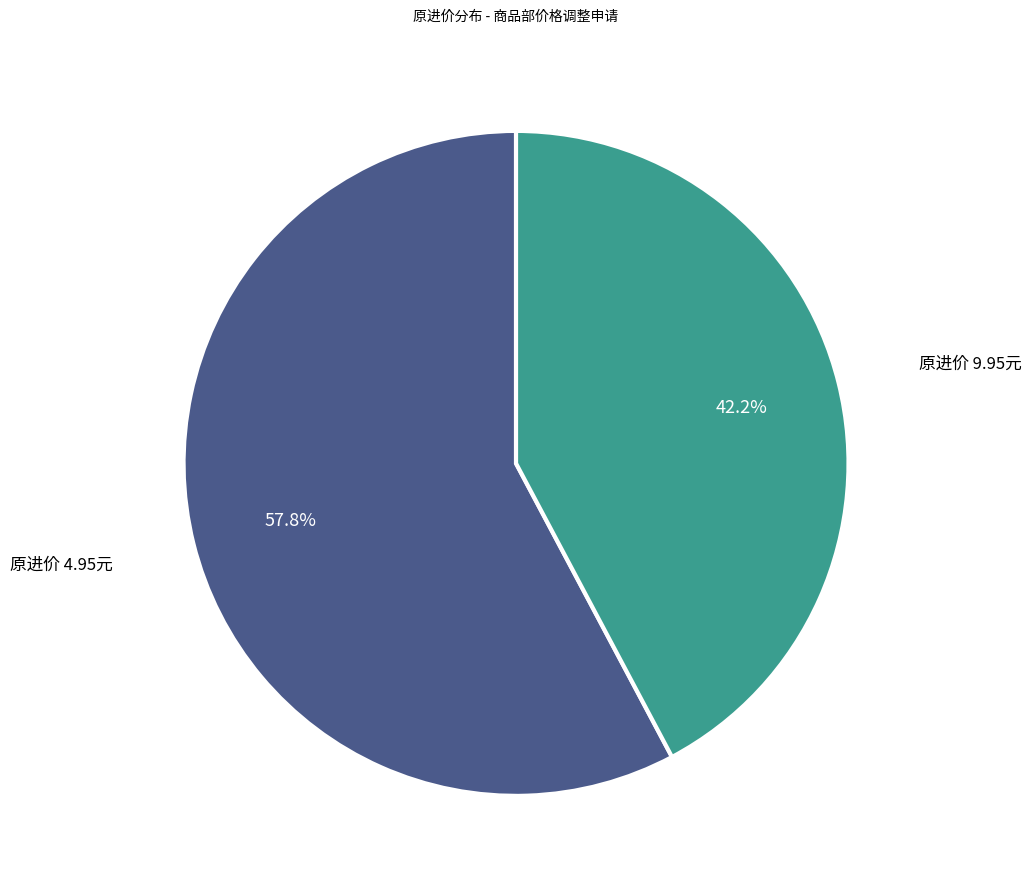

What percentage is NOT represented by 原进价 9.95元?

57.8%